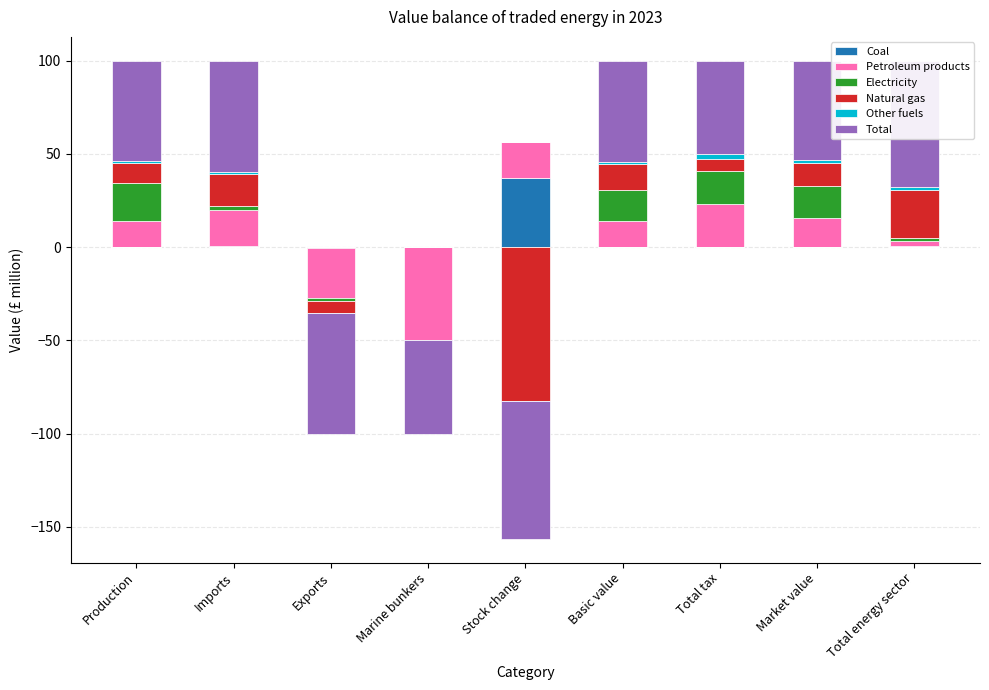

Which has a higher value, Exports or Total tax?

Total tax